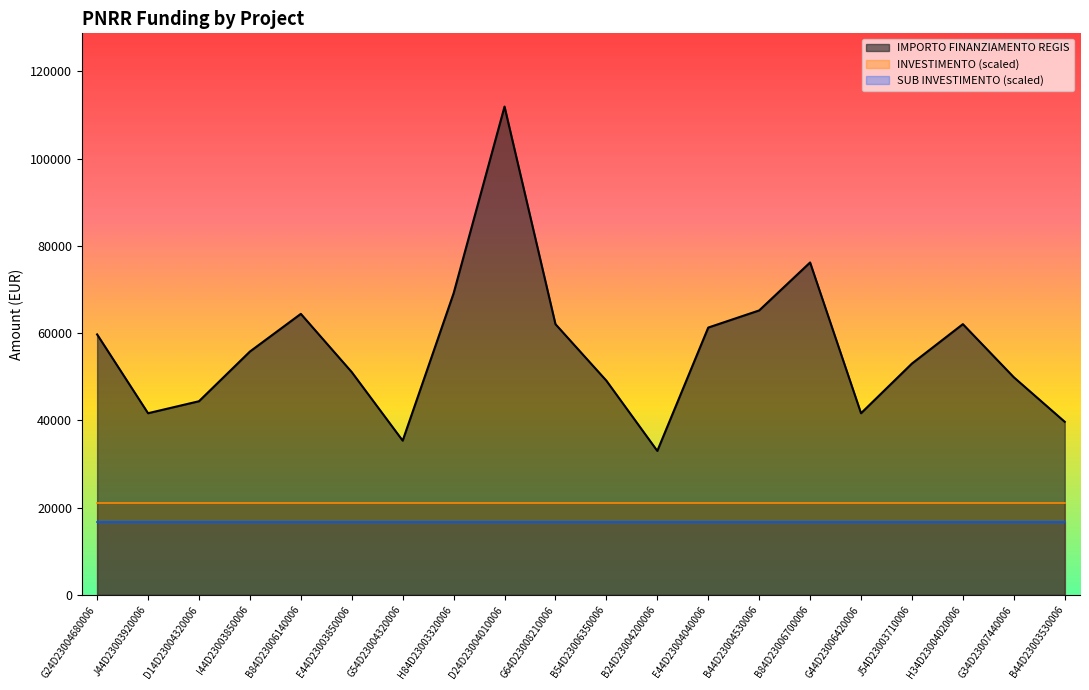

Which series has the largest total across all categories?

IMPORTO FINANZIAMENTO REGIS